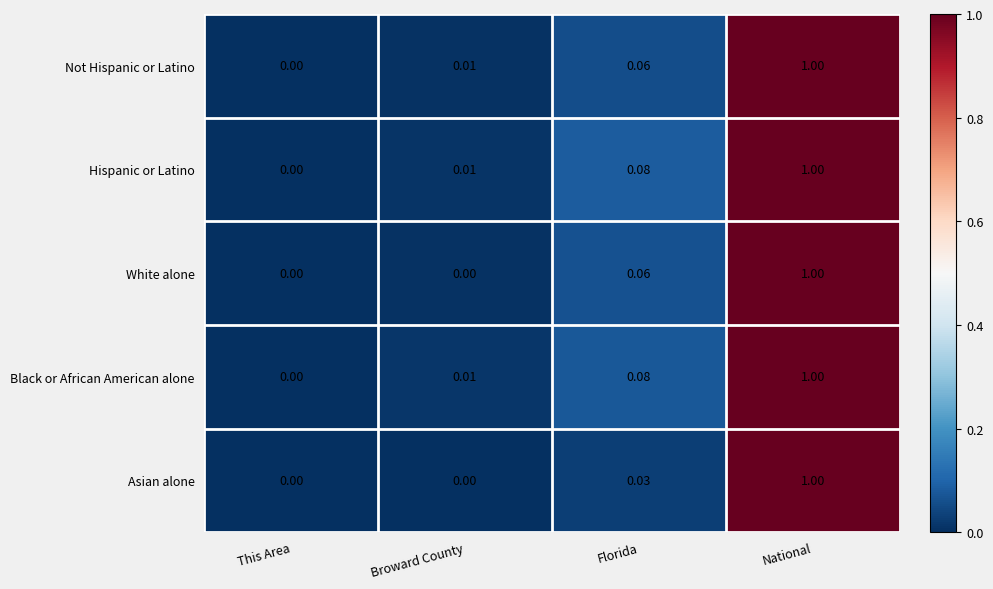

Rank the categories by Black or African American alone value from lowest to highest.

This Area, Broward County, Florida, National